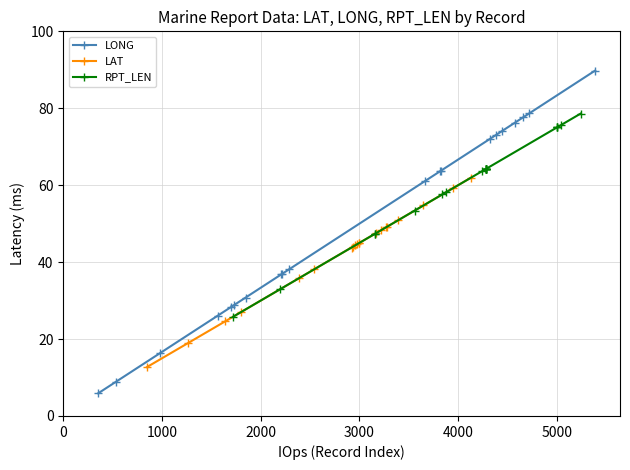

What is the maximum value for LONG?

89.8